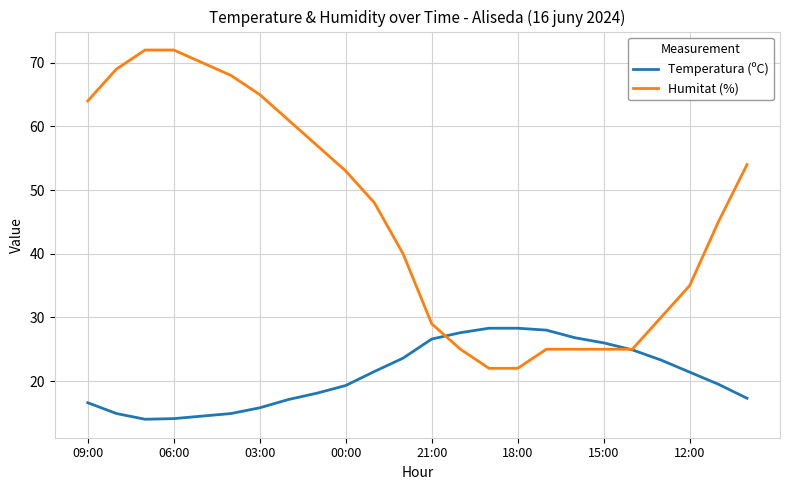

Which series has the largest total across all categories?

Humitat (%)